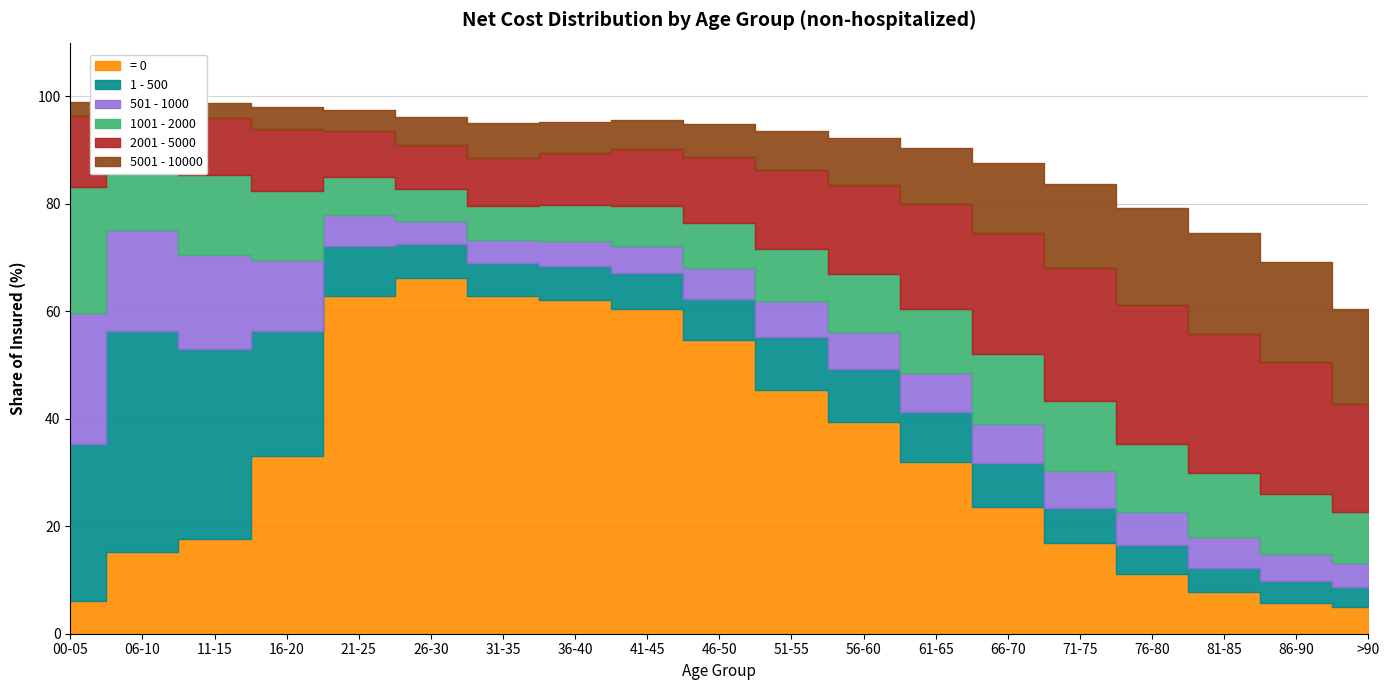

In 1001 - 2000, how many points are higher than both neighbors (excluding endpoints)?

2